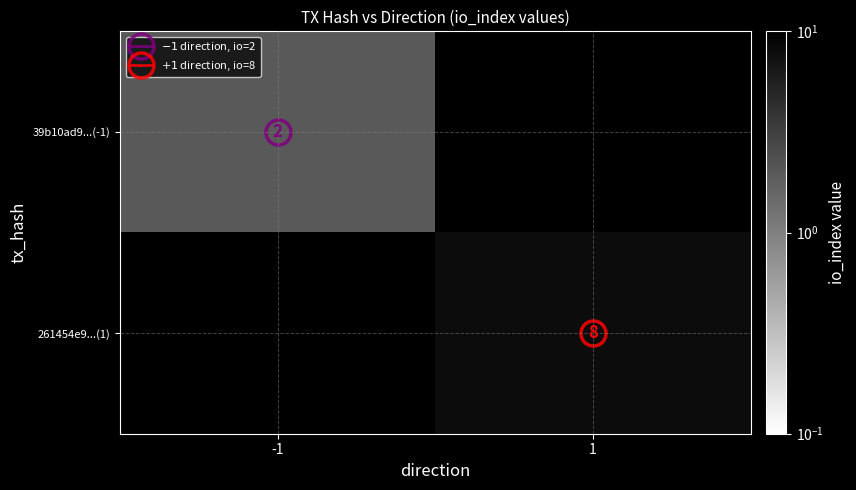

Which category has the lowest value across all series?

-1